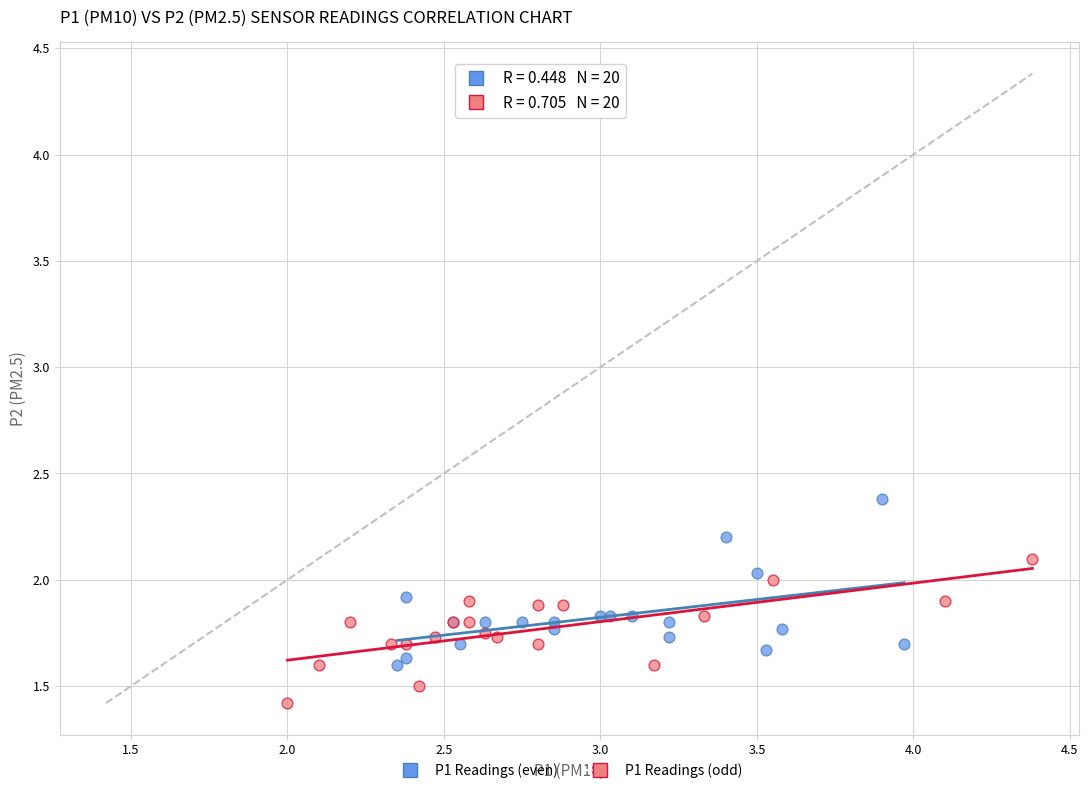

Which series reaches the maximum Y coordinate?

P1 Readings (even)